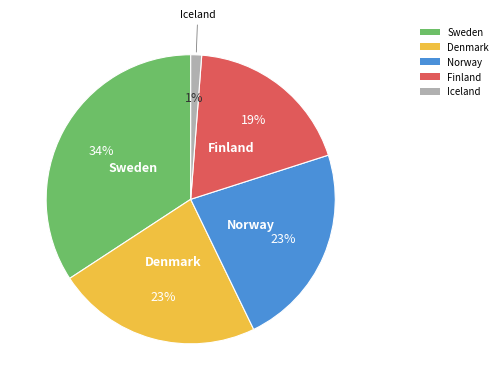

How many slices are in this pie chart?

5